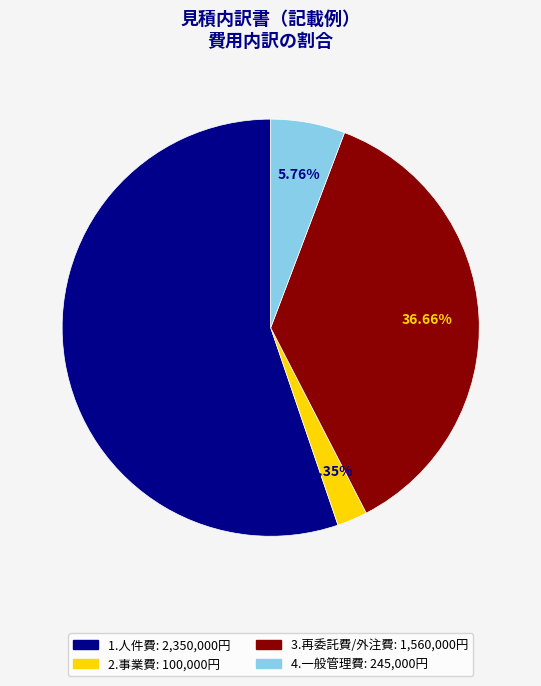

What is the largest slice in the pie chart?

1.人件費